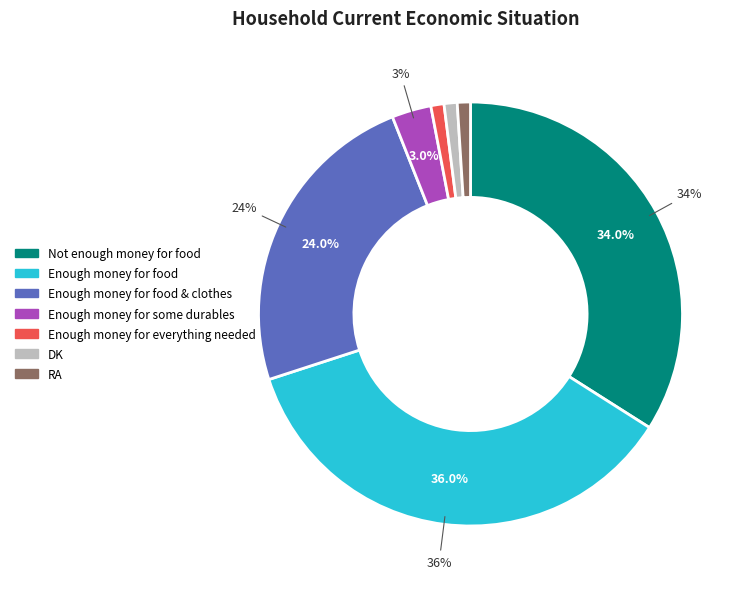

Does any single category account for the majority?

No